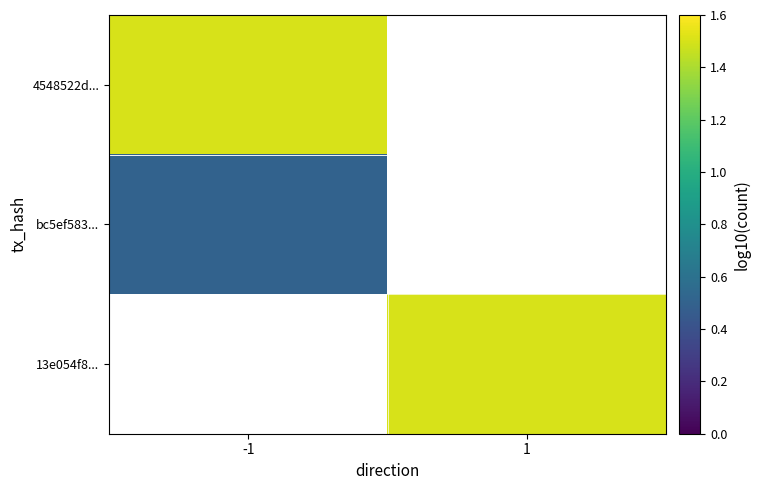

The 13e054f8... series shows 0.6 at 1. True or false?

False